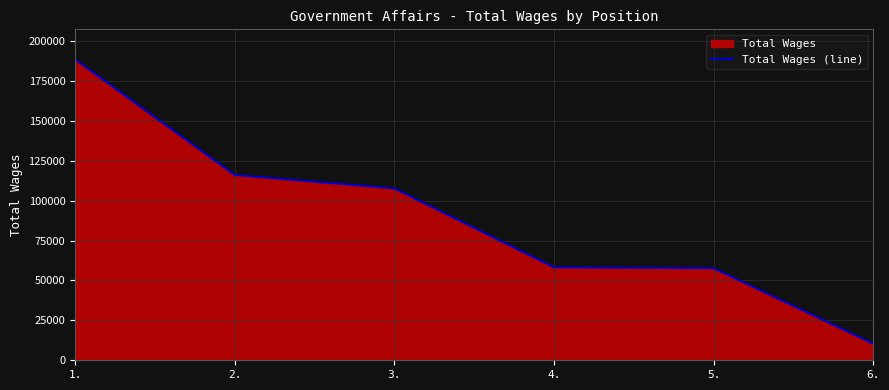

What is the label of the 4th point from the right?

3.